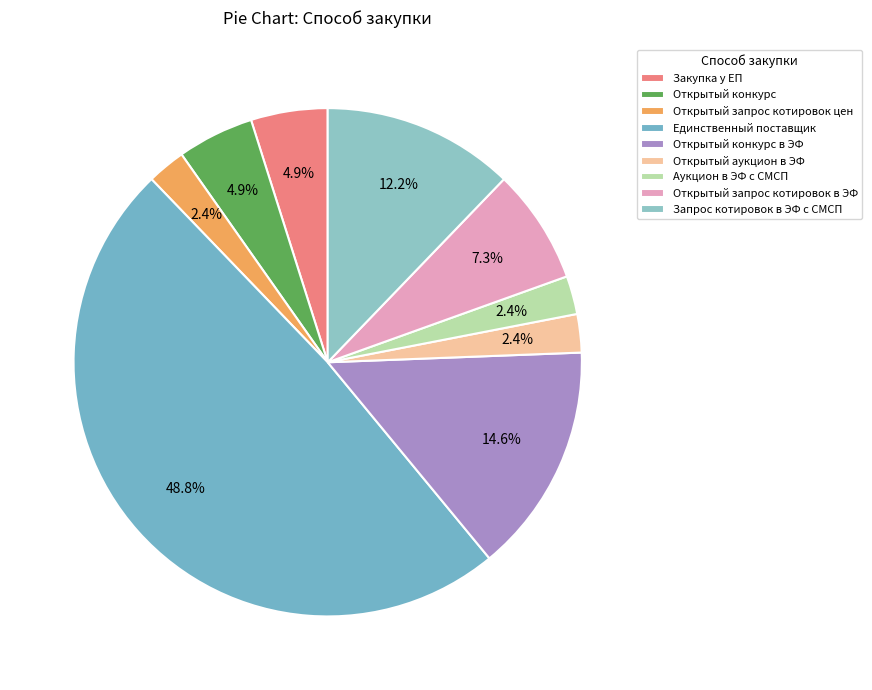

To the nearest percent, what is the difference between the Открытый запрос котировок в ЭФ and Открытый аукцион в ЭФ slice percentages?

5%